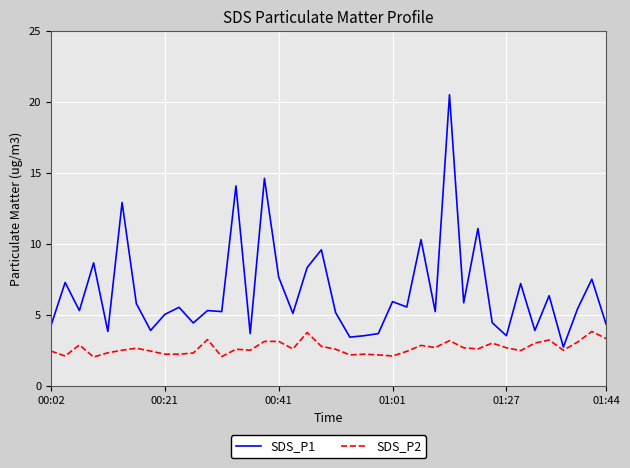

What are all the series names shown in the legend?

SDS_P1, SDS_P2